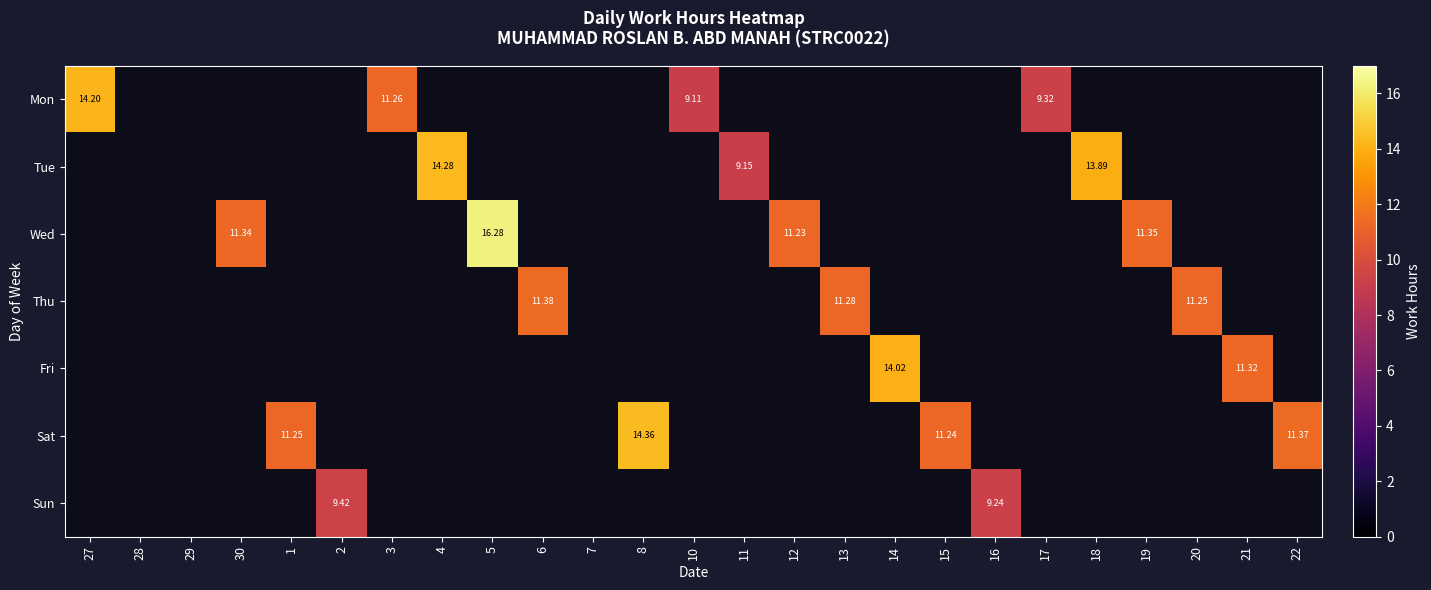

Between 7 and 21, which series saw the biggest shift?

Fri